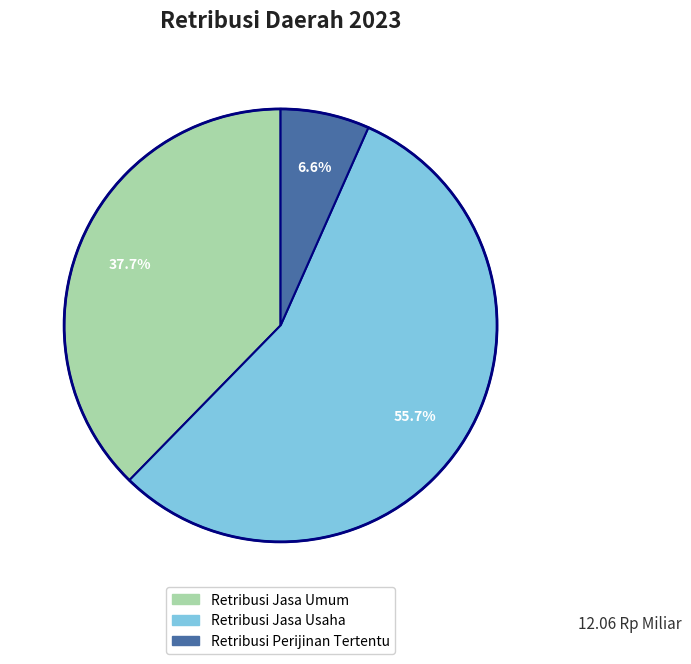

What percentage is the Retribusi Perijinan Tertentu slice, to the nearest percent?

7%